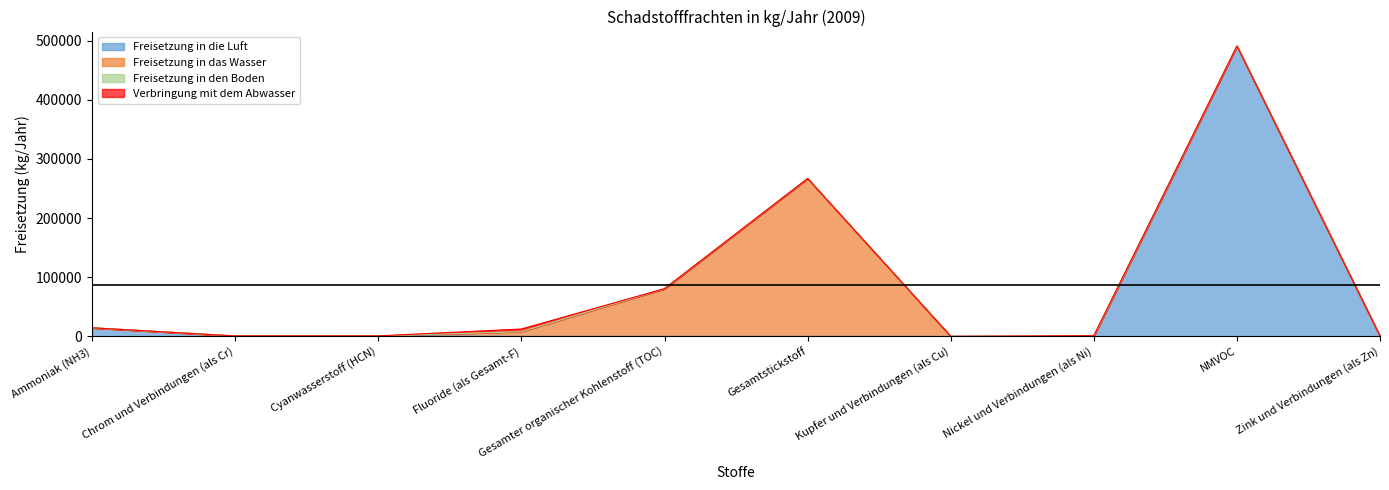

Between Ammoniak (NH3) and Nickel und Verbindungen (als Ni), which series saw the biggest shift?

Freisetzung in die Luft